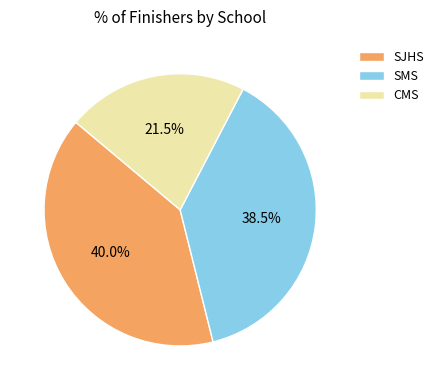

Count the number of slices in the pie.

3